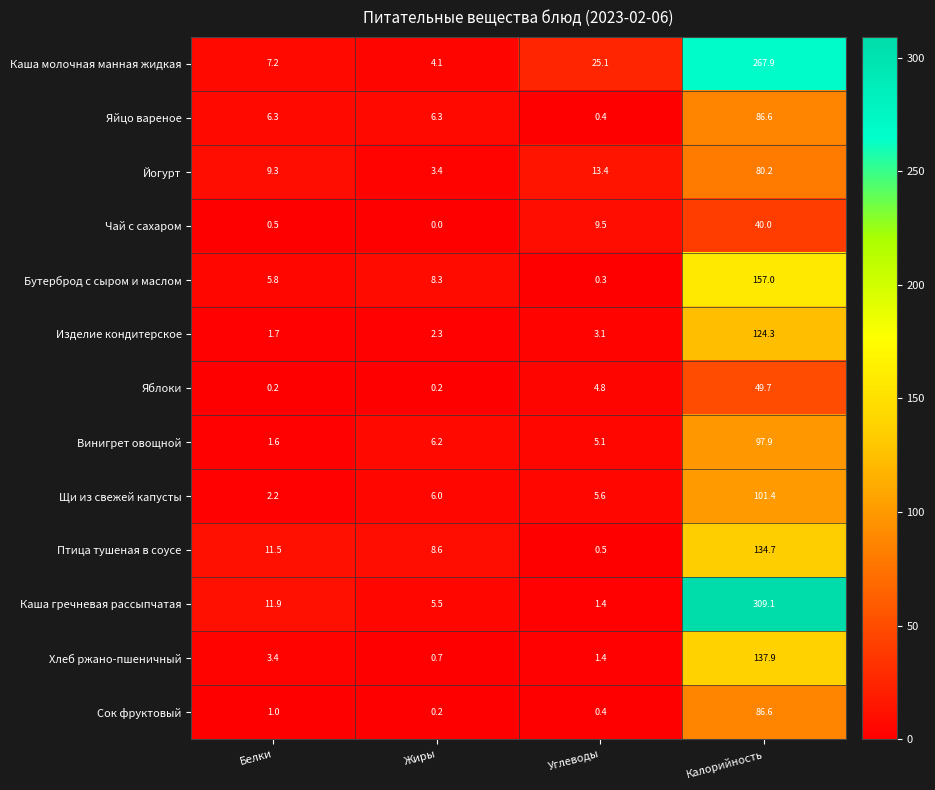

Between Жиры and Калорийность, which series saw the biggest shift?

Каша гречневая рассыпчатая